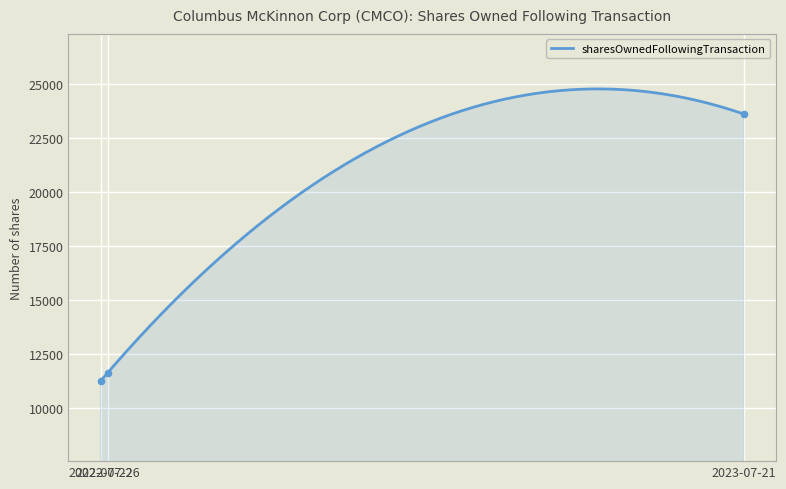

Which has a higher value, 2022-07-22 or 2023-07-21?

2023-07-21